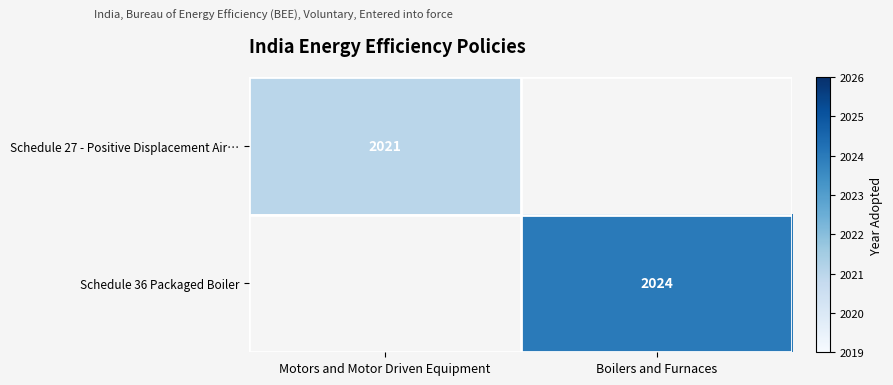

True or false: Schedule 36 Packaged Boiler has a value of 405.4 at Boilers and Furnaces.

False